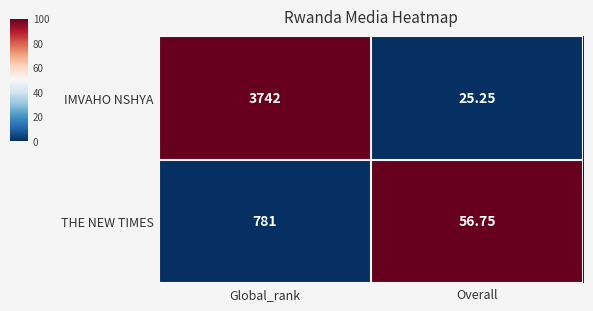

At which category is the sum across all series the highest?

Global_rank